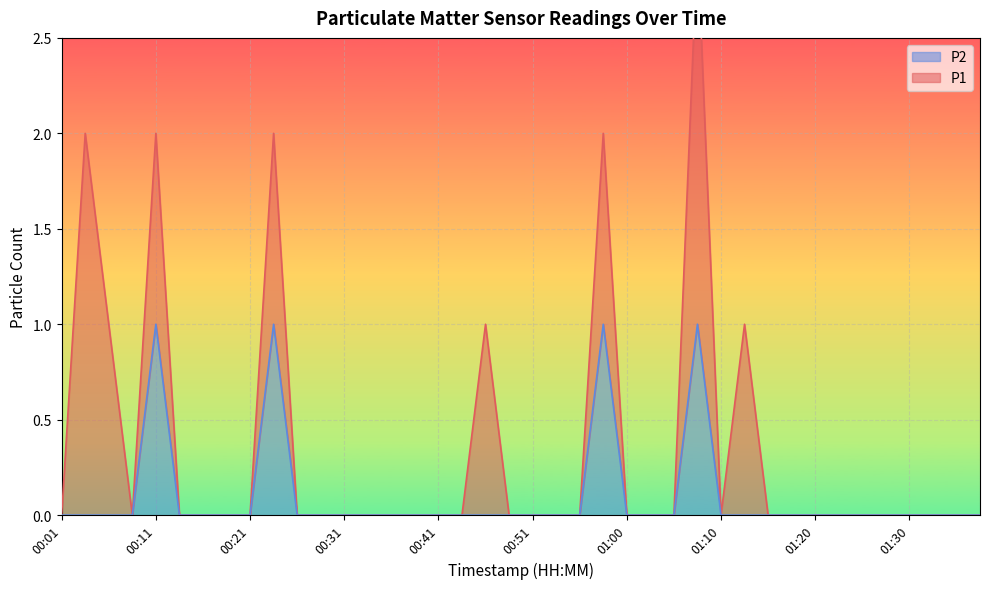

At which category does the data reach its first local peak?

00:11